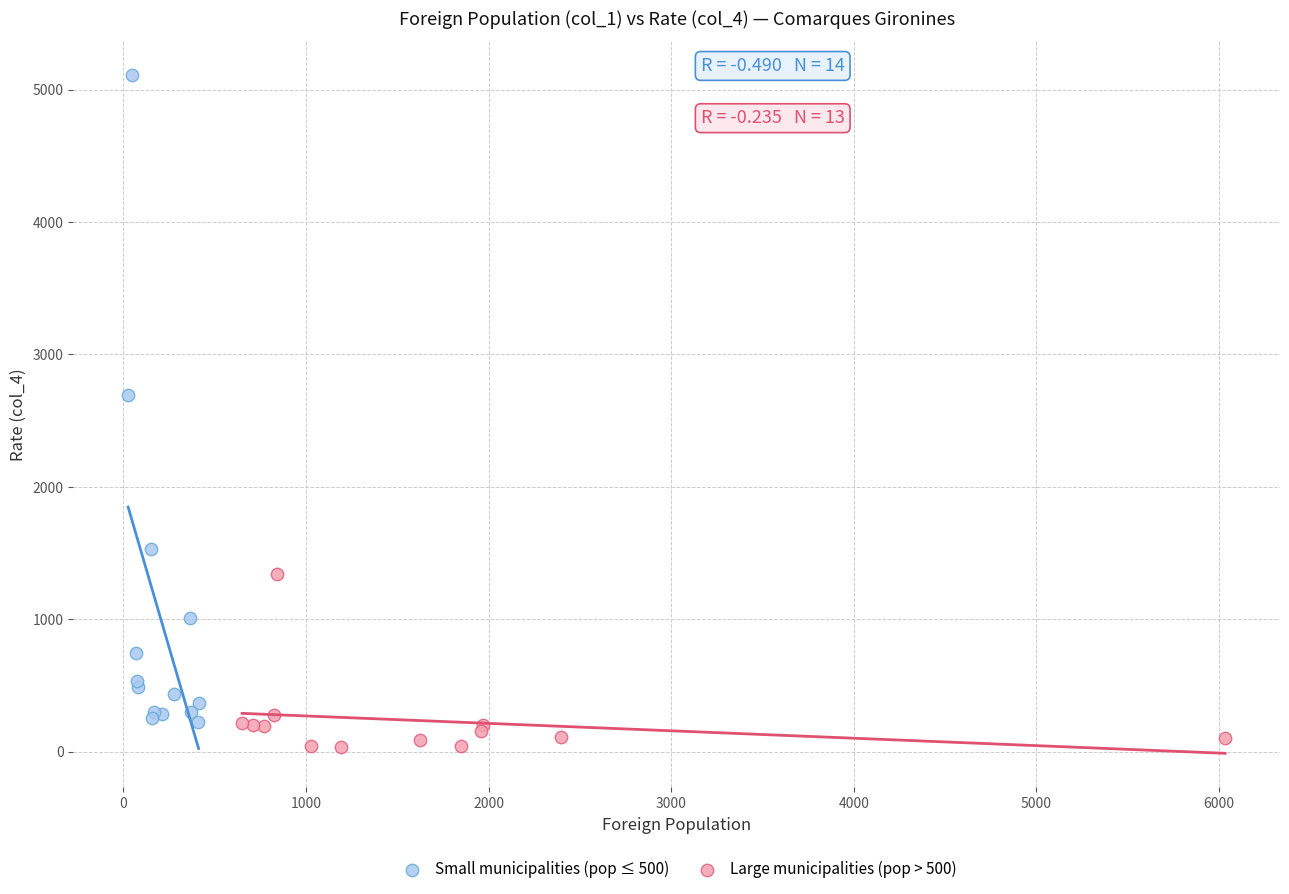

Which series reaches the maximum Y coordinate?

Small municipalities (pop ≤ 500)